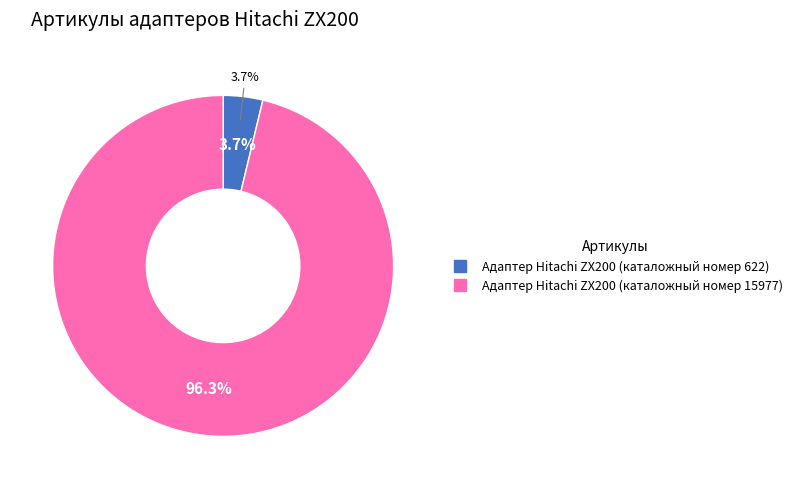

Which category has the smallest portion of the pie?

Адаптер Hitachi ZX200 (каталожный номер 622)